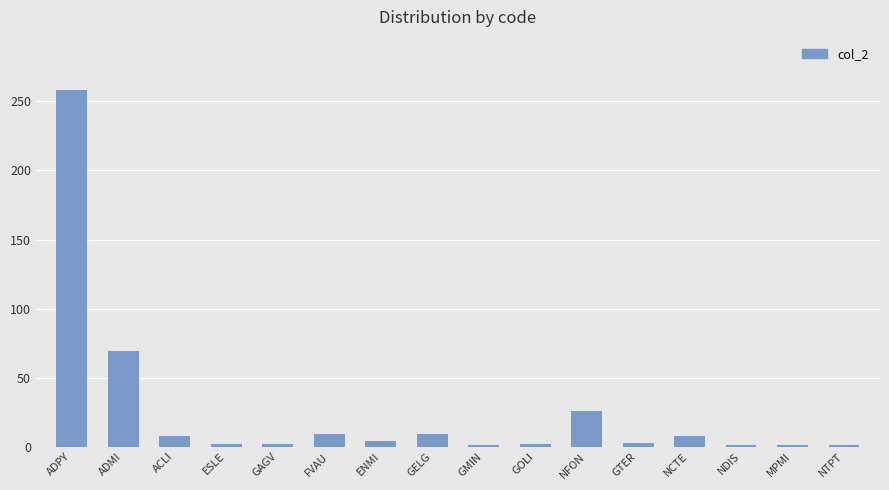

What is the maximum value shown in the chart?

258